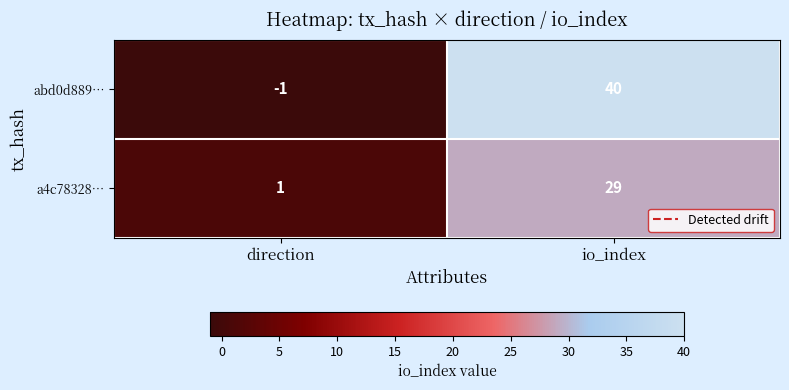

Which category has the lowest value across all series?

direction